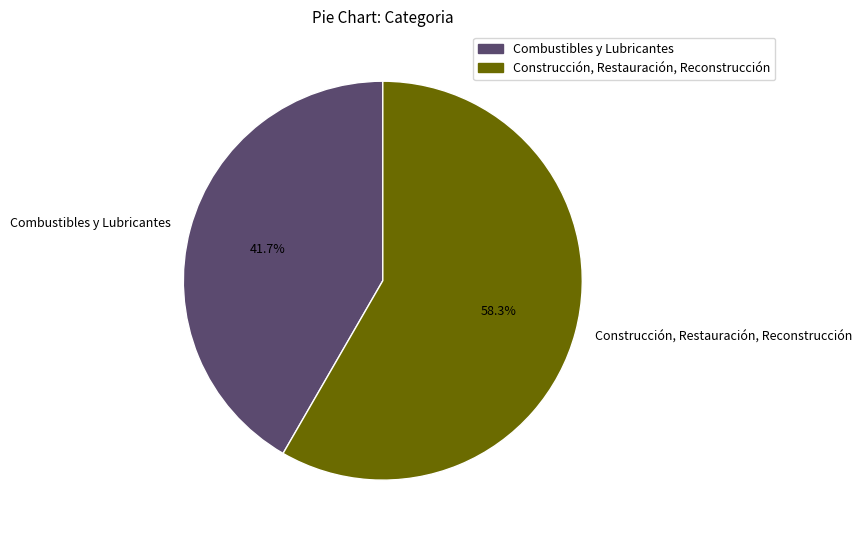

To the nearest percent, what is the combined percentage of Combustibles y Lubricantes and Construcción, Restauración, Reconstrucción?

100%